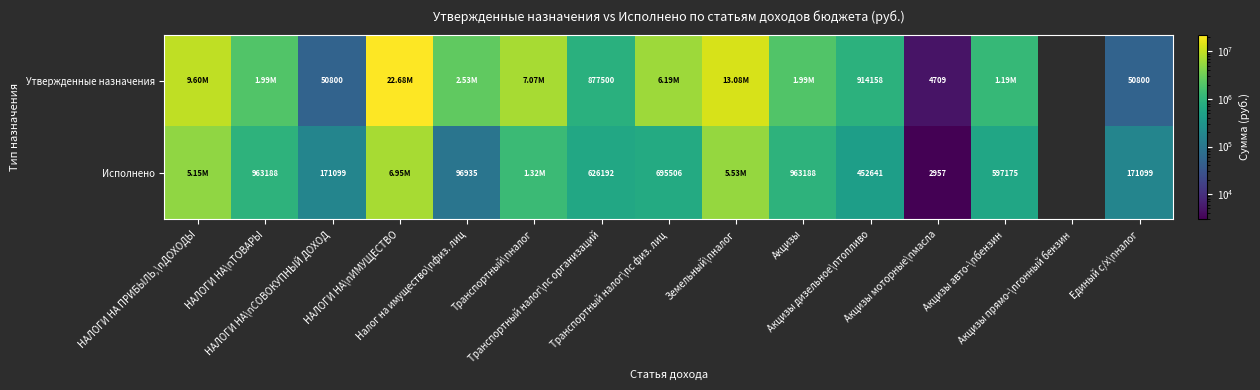

Rank the categories by Утвержденные назначения value from lowest to highest.

Акцизы моторные\nмасла, НАЛОГИ НА\nСОВОКУПНЫЙ ДОХОД, Единый с/х\nналог, Транспортный налог\nс организаций, Акцизы дизельное\nтопливо, Акцизы авто-\nбензин, НАЛОГИ НА\nТОВАРЫ, Акцизы, Налог на имущество\nфиз. лиц, Транспортный налог\nс физ. лиц, Транспортный\nналог, НАЛОГИ НА ПРИБЫЛЬ,\nДОХОДЫ, Земельный\nналог, НАЛОГИ НА\nИМУЩЕСТВО, Акцизы прямо-\nгонный бензин